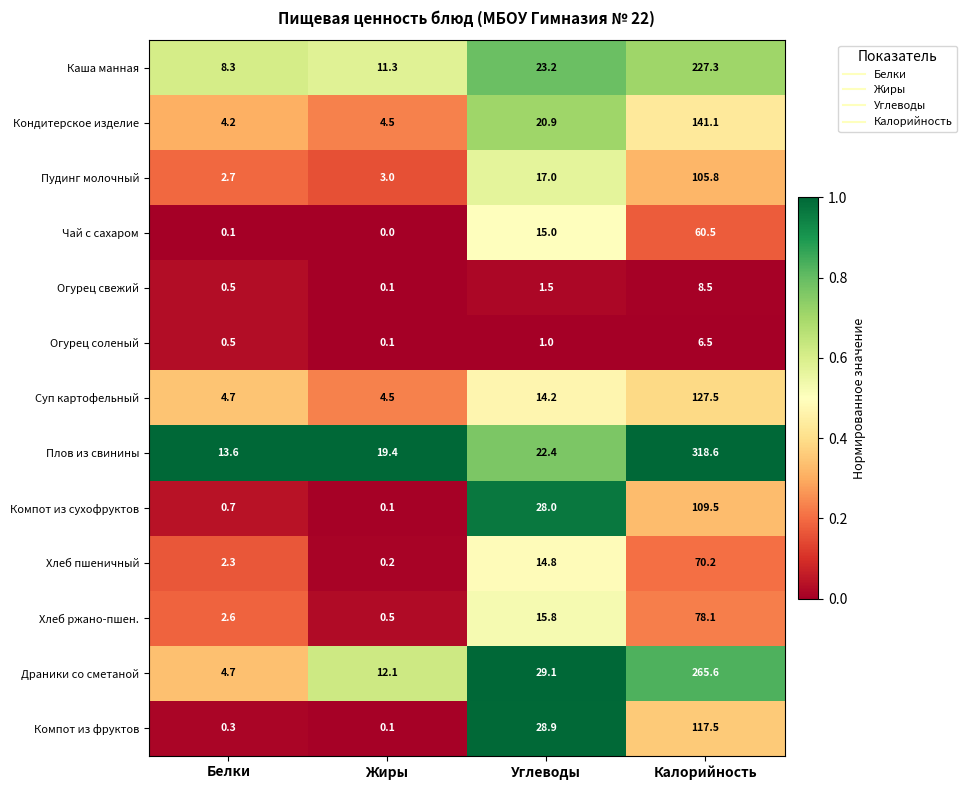

True or false: Чай с сахаром has a value of 0.0 at Жиры.

True